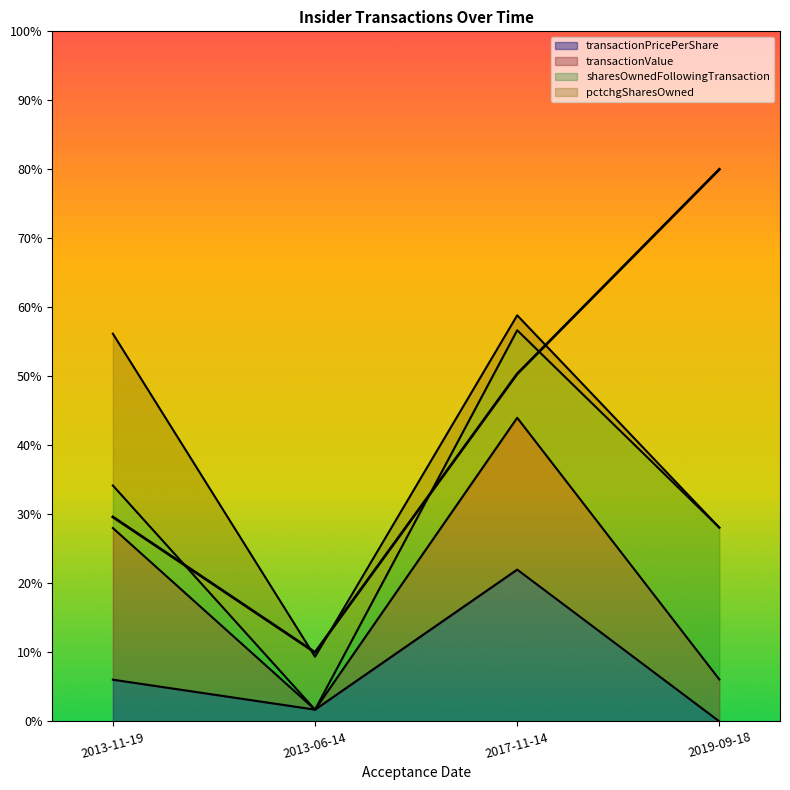

What is the label of the 3rd point from the left?

2017-11-14